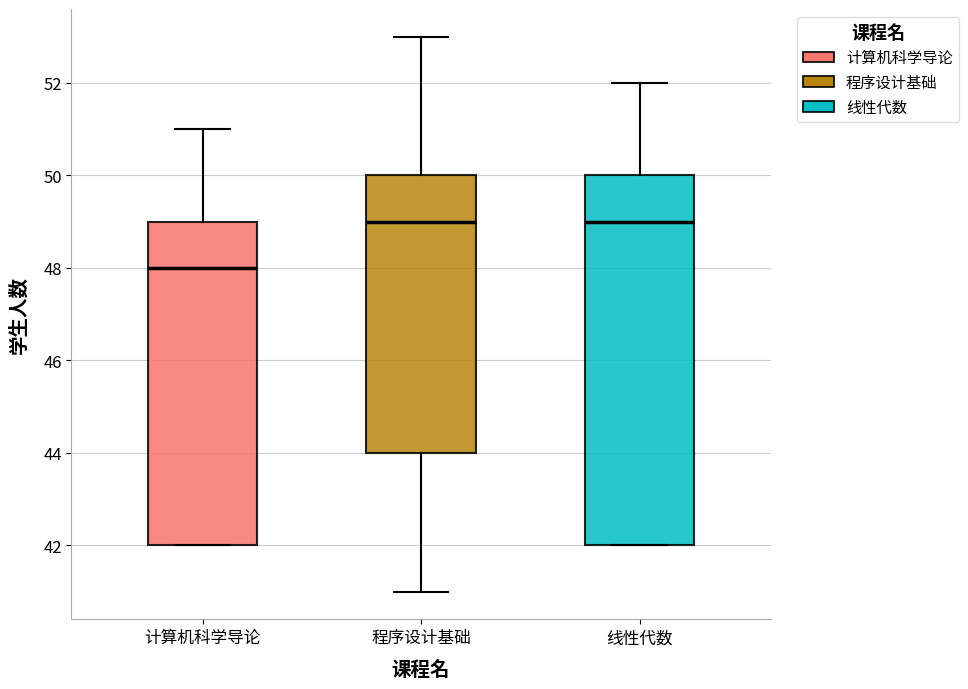

Reading left to right, read every box against the y-axis: the position of its median line, the range the box covers, and the ends of its whiskers. The values are not printed on the chart, so give them approximately, as read against the axis.

计算机科学导论: median 48, box 42 to 49, whiskers 42 to 51
程序设计基础: median 49, box 44 to 50, whiskers 41 to 53
线性代数: median 49, box 42 to 50, whiskers 42 to 52